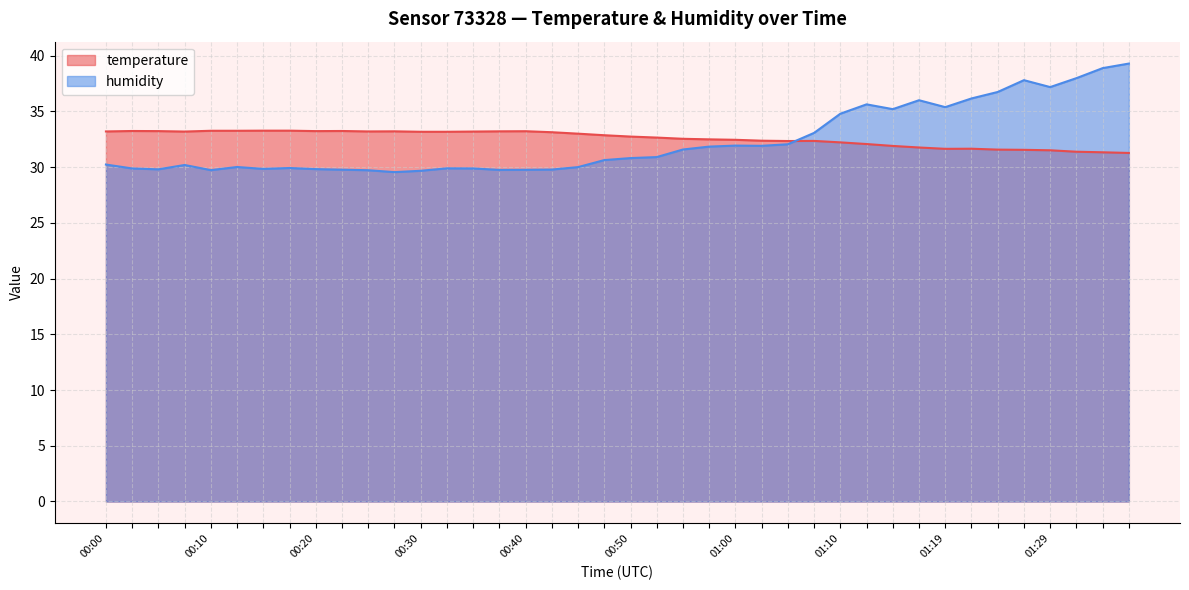

Where is temperature nearest to the value 32?

01:12